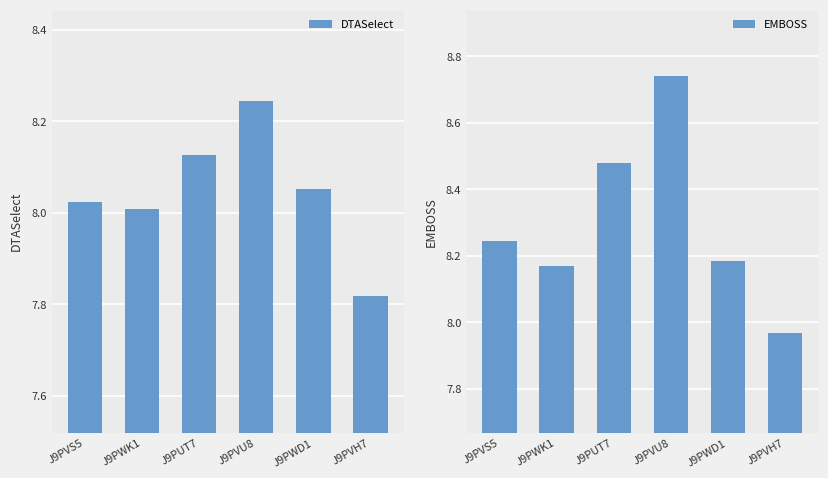

What is the greatest value displayed?

8.7